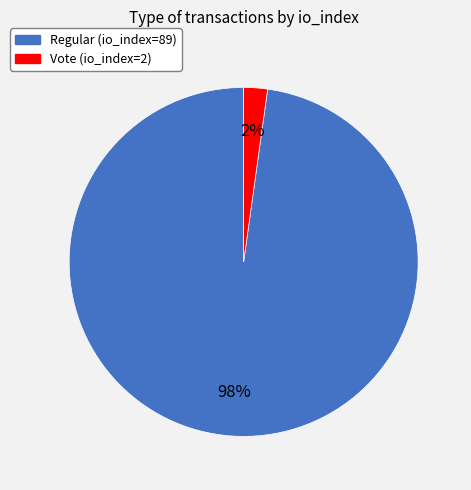

How many slices are in this pie chart?

2